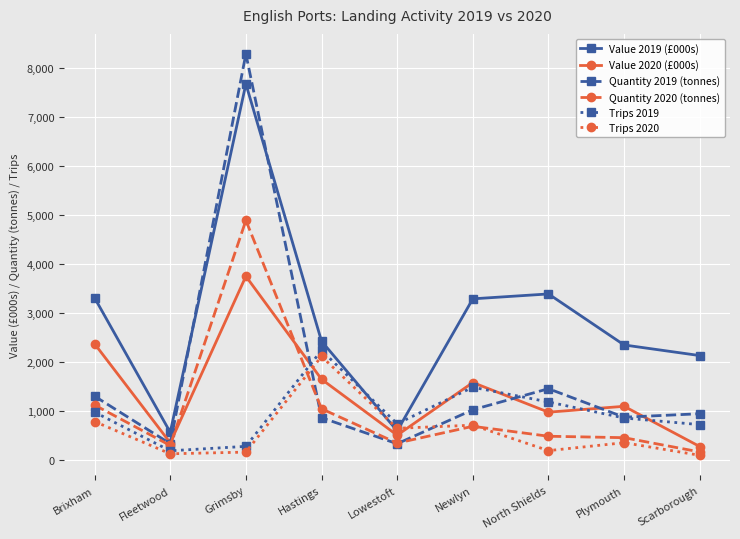

How many times do Quantity 2019 (tonnes) and Trips 2020 cross each other?

2